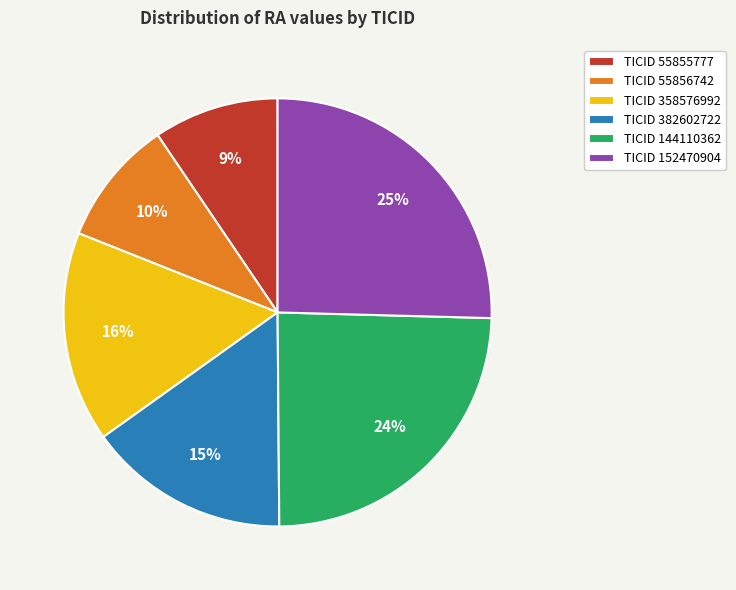

What is the largest slice in the pie chart?

TICID 152470904